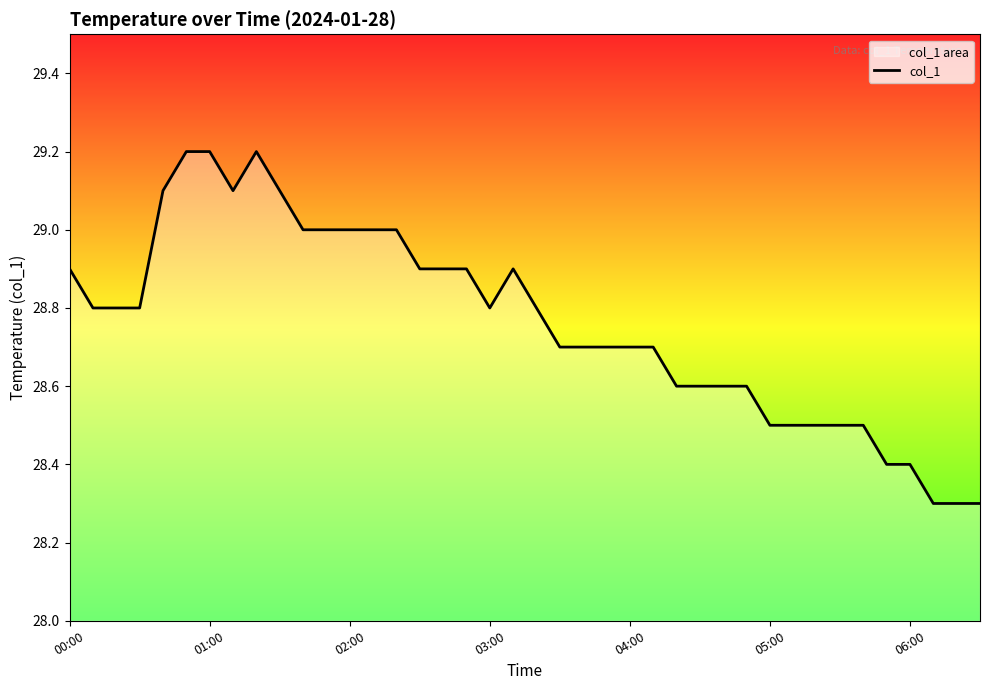

Is this an area chart (filled region under the line)?

No